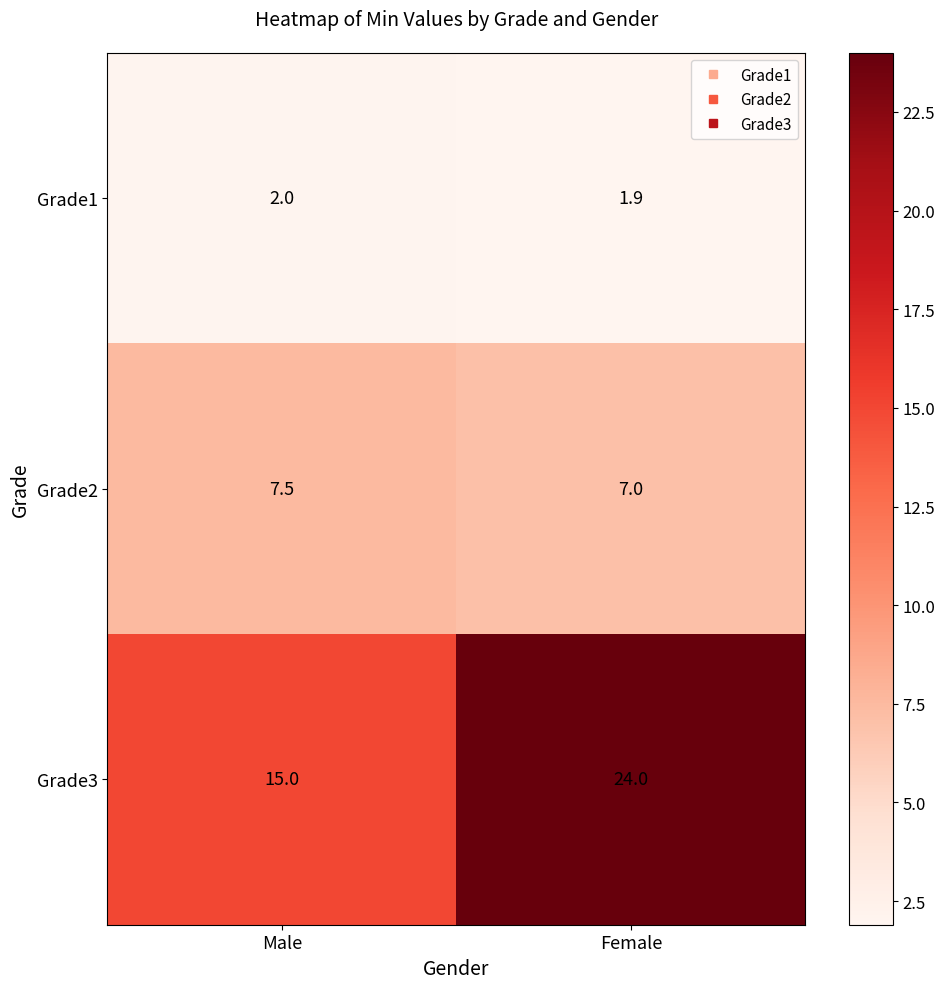

What is the difference between the maximum and minimum values in the Grade3 series?

9.0